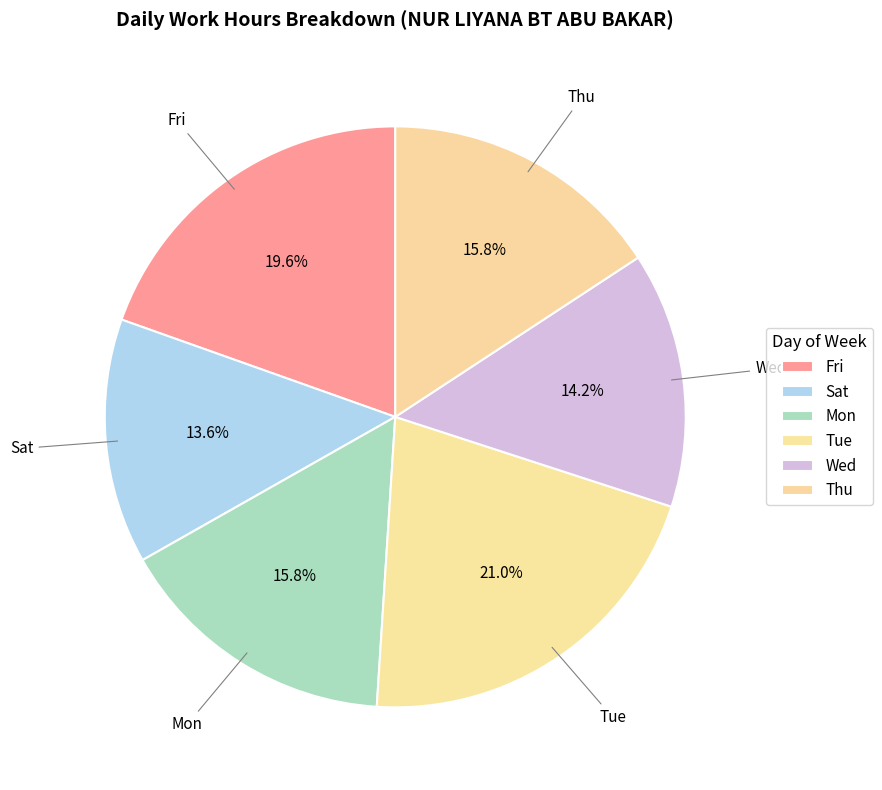

To the nearest percent, what is the average slice percentage?

17%